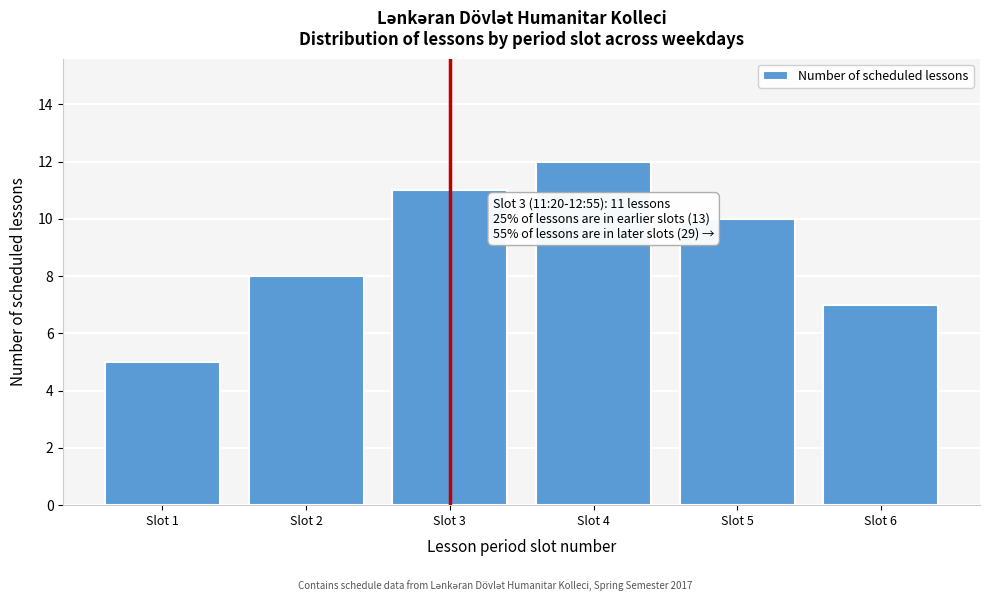

Reading left to right, transcribe all the data shown in this chart.

5	8	11	12	10	7